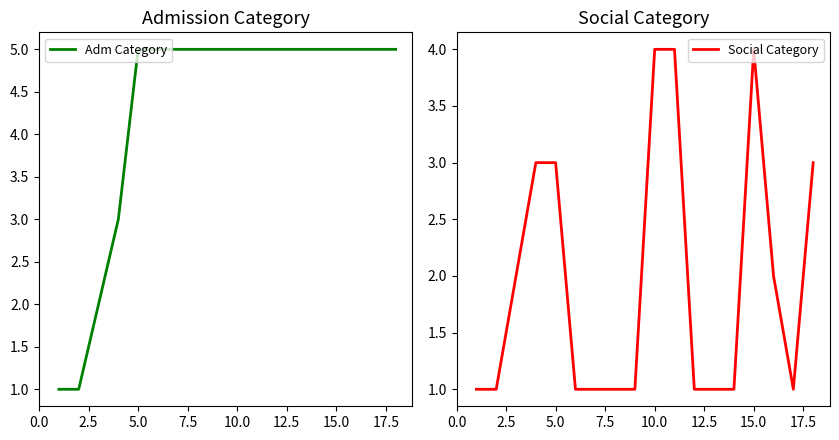

Rank the series by their maximum value, from highest to lowest.

Adm Category, Social Category